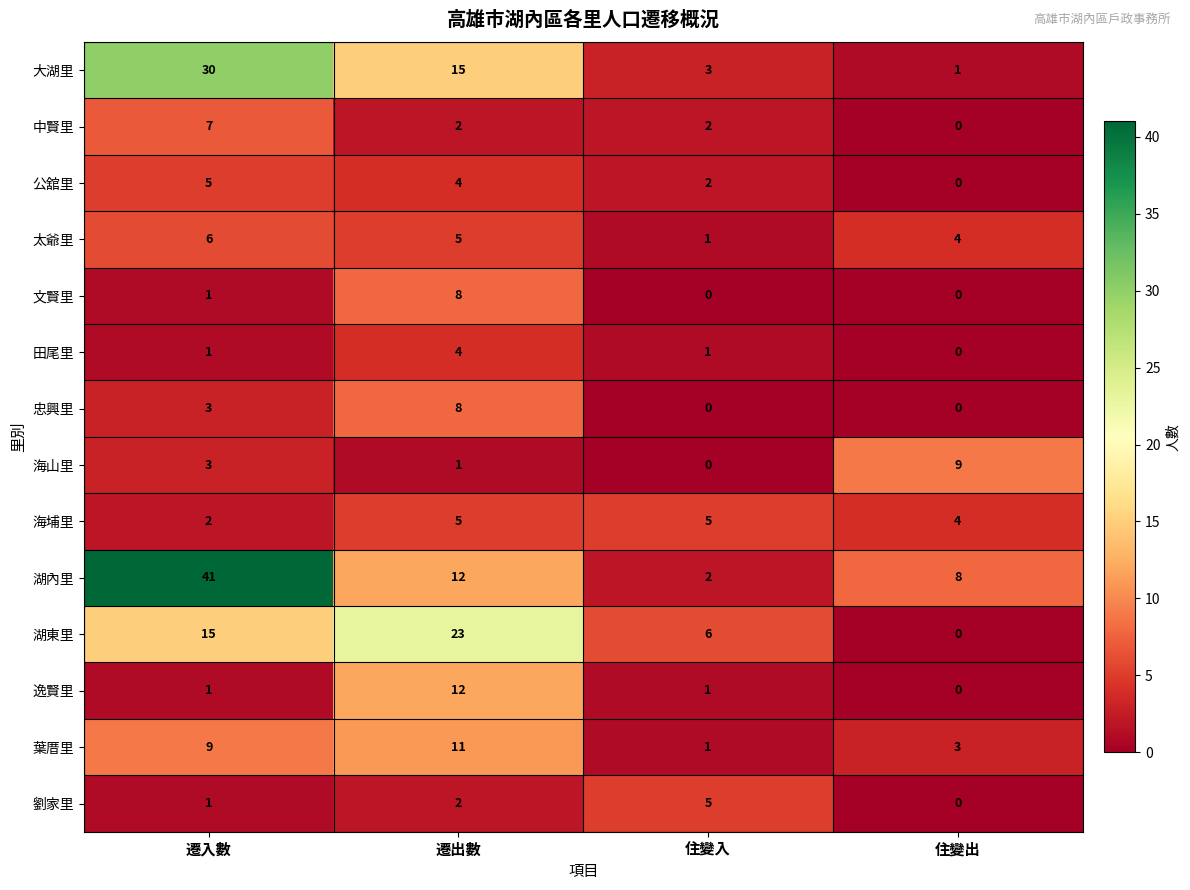

What is the greatest value displayed?

41